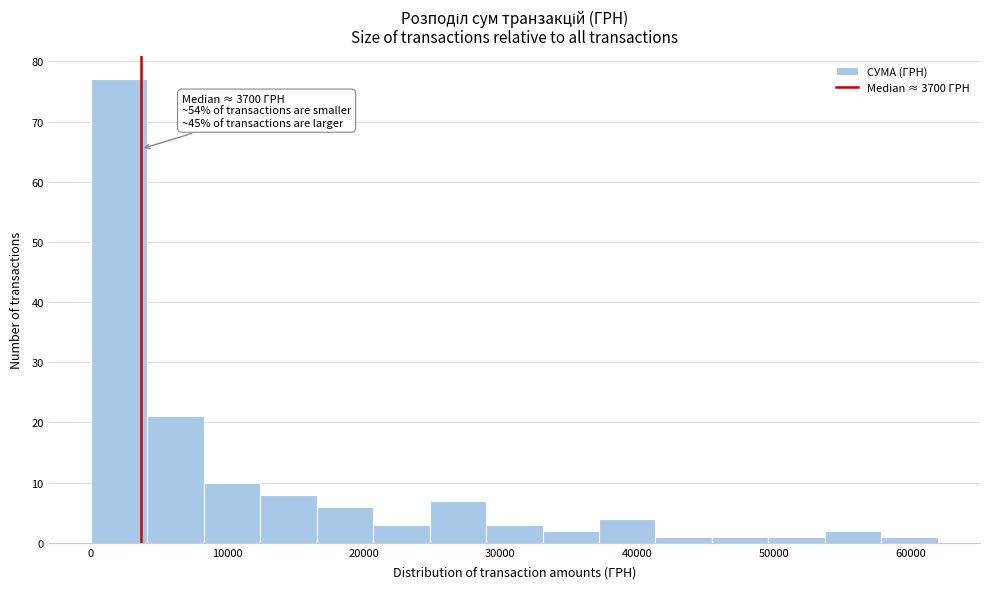

Which range on the x-axis has the tallest bar?

0 to 4000